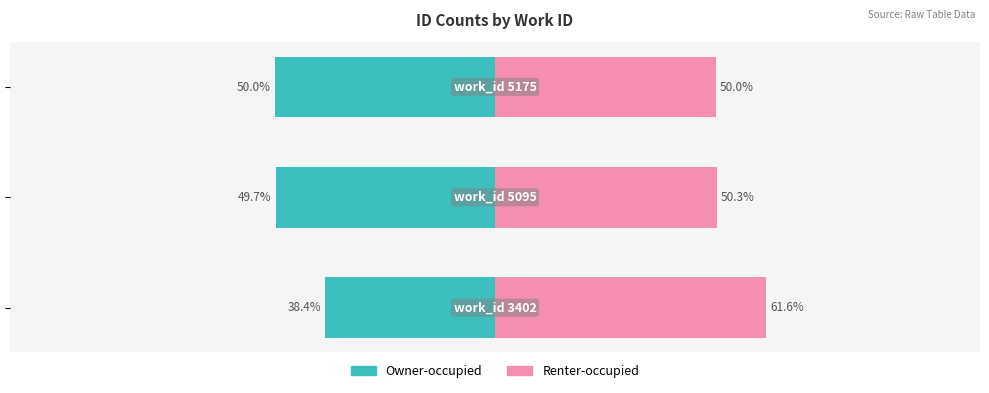

What is the highest value of the Renter-occupied series?

61.6